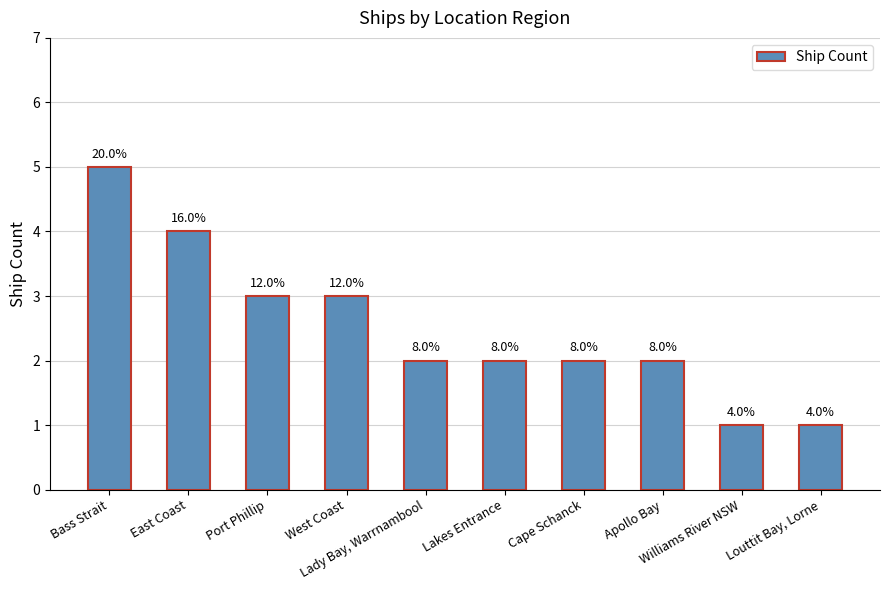

Are the bars horizontal?

No